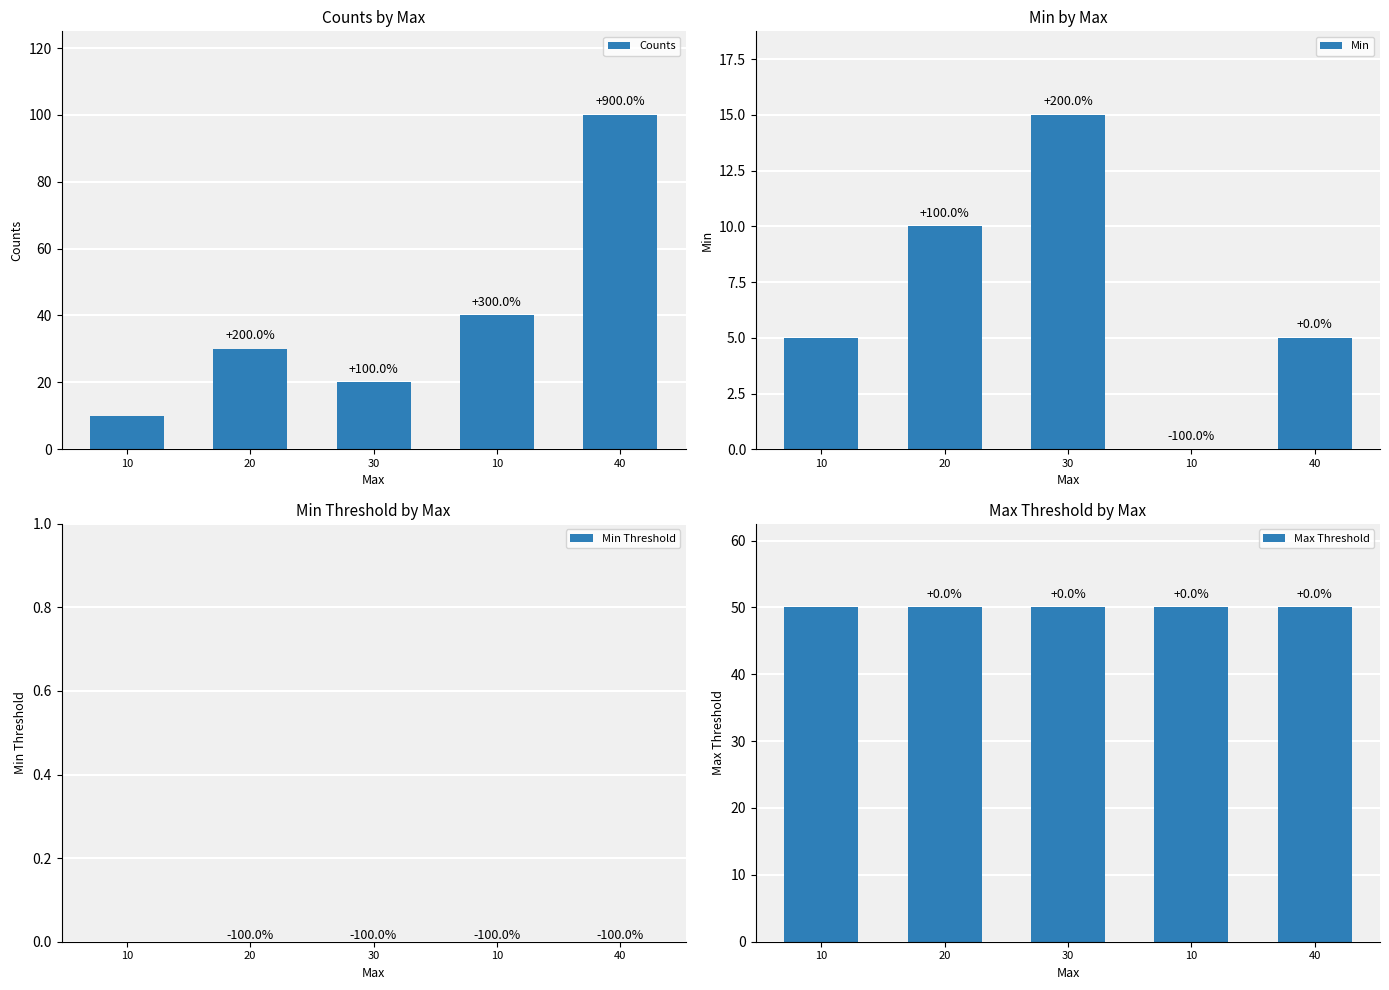

Reading left to right, transcribe all the data shown in this chart.

Counts: 10	30	20	40	100
Min: 5	10	15	0	5
Min Threshold: 0	0	0	0	0
Max Threshold: 50	50	50	50	50